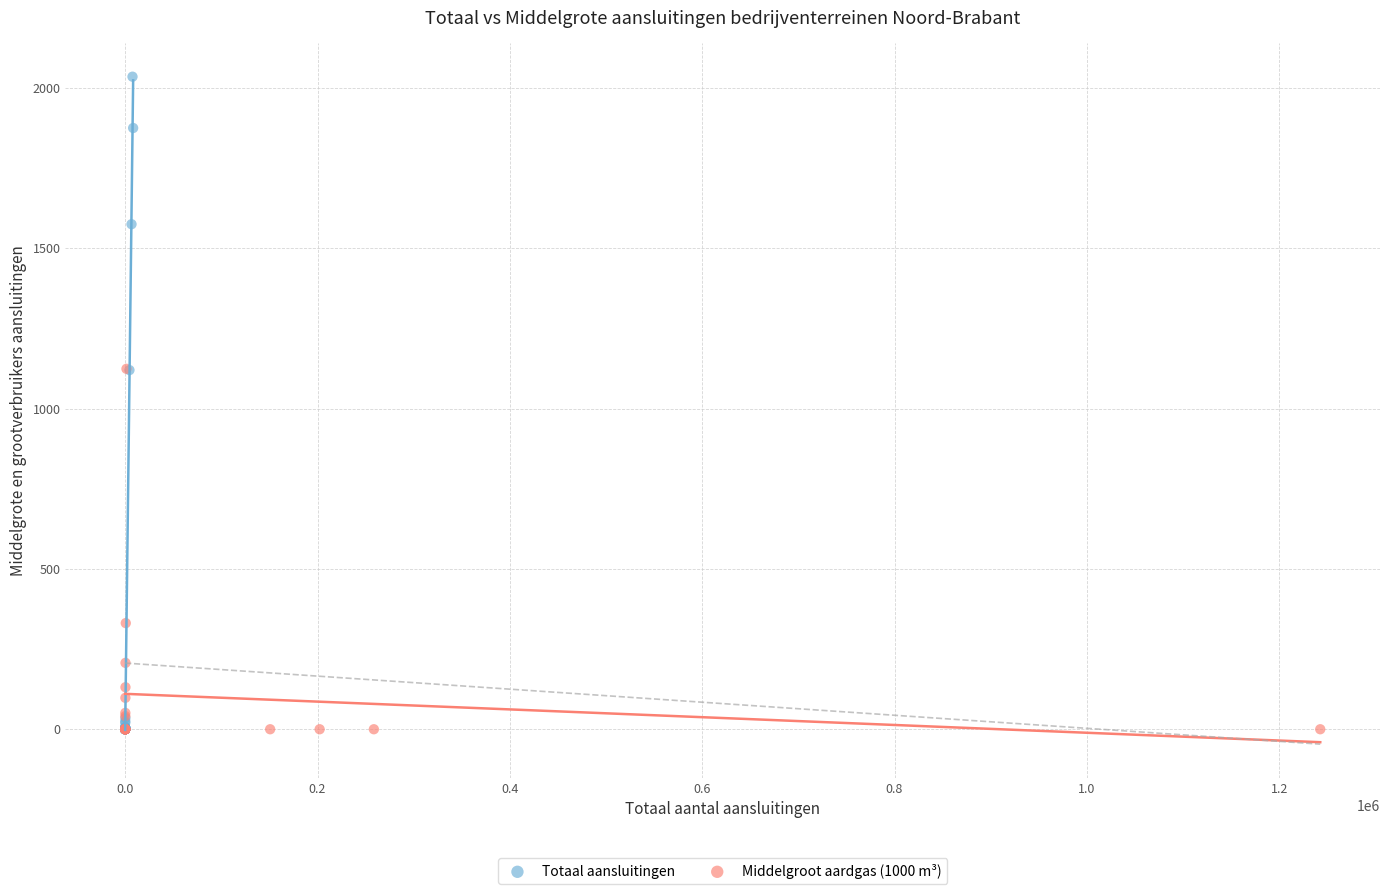

Which series has the widest spread of Y values?

Totaal aansluitingen